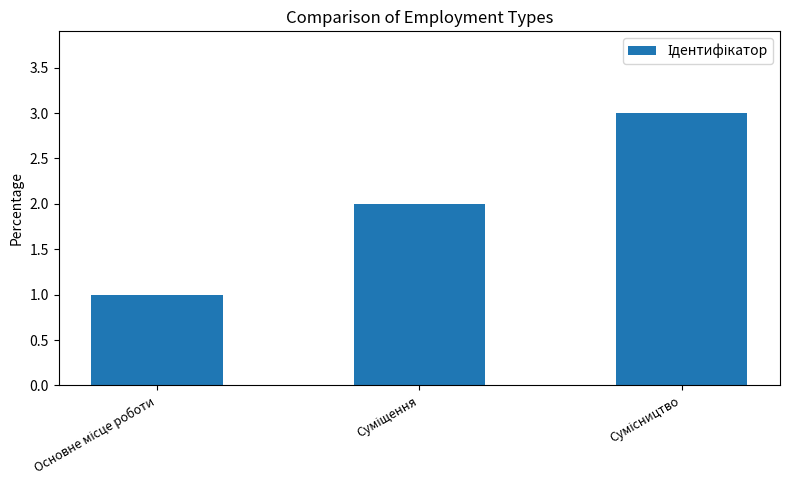

What is the sum of all values?

6